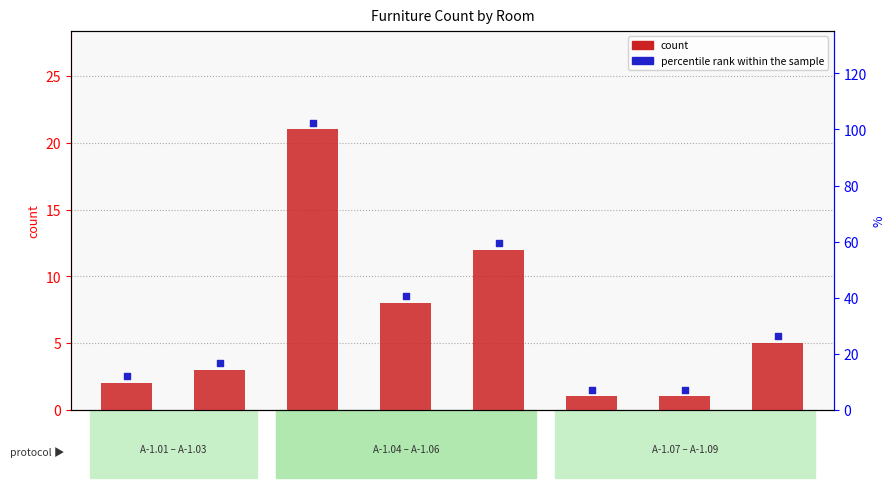

Between A-1.05 and A-1.08, which is larger?

A-1.05